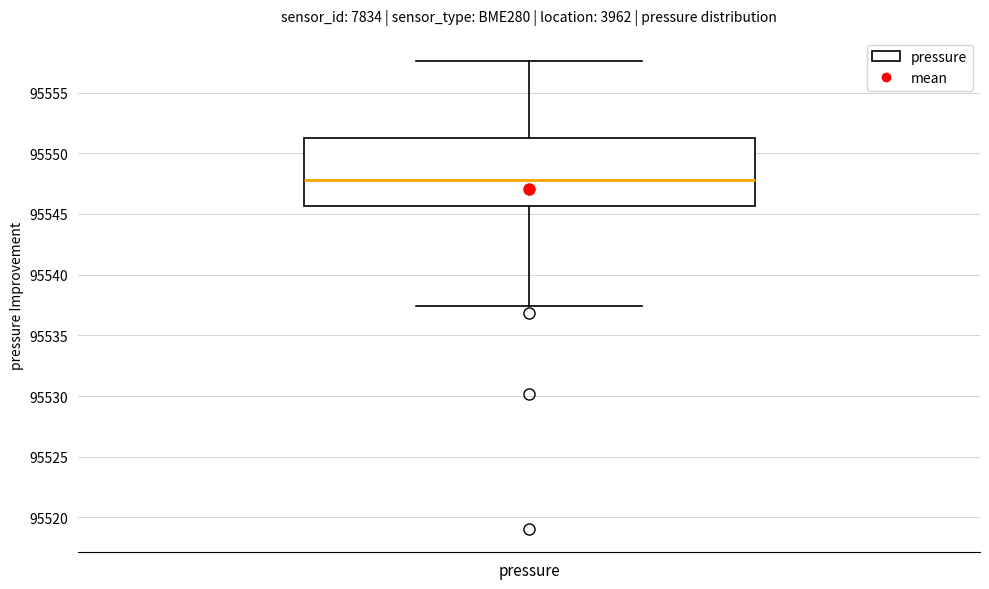

Where is the lower edge of the box for pressure on the y-axis? The values are not printed on the chart, so give them approximately, as read against the axis.

95545.5